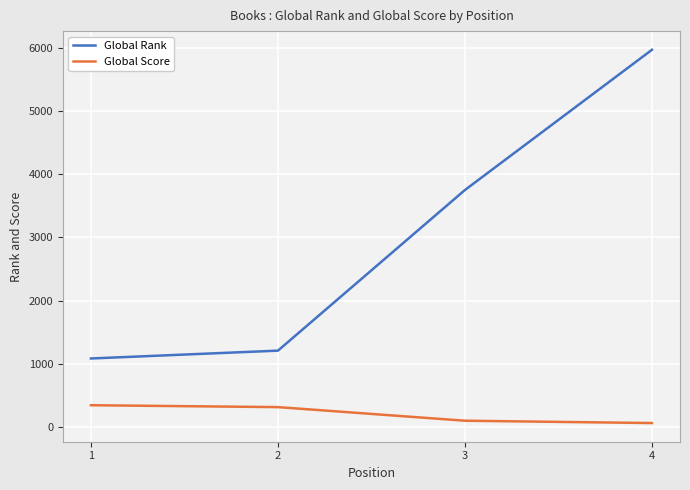

What is the maximum value shown in the chart?

5968